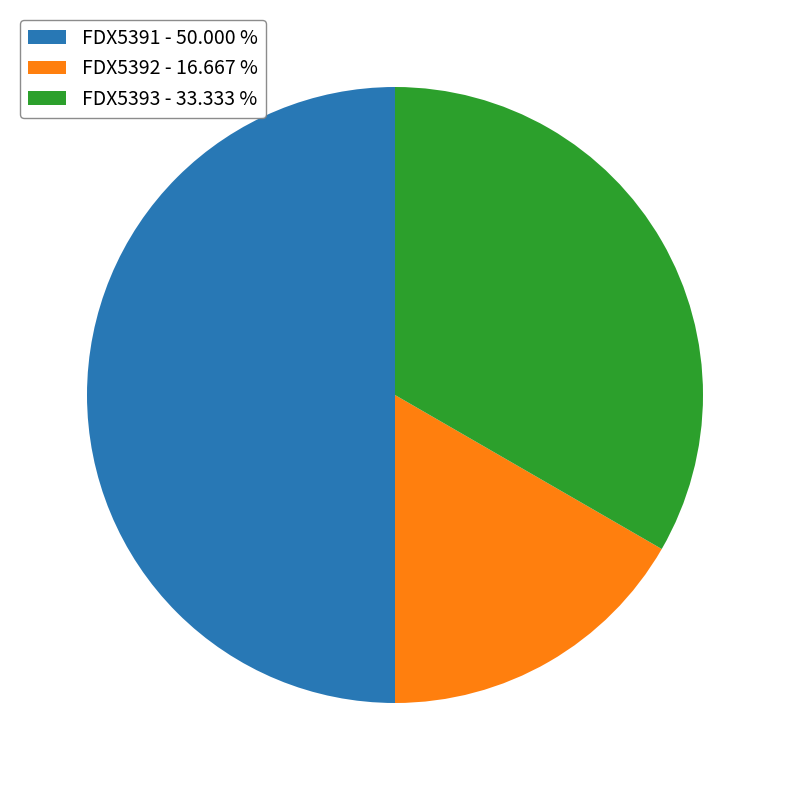

Is the sum of FDX5392 - 16.667 % and FDX5391 - 50.000 % greater than half?

Yes